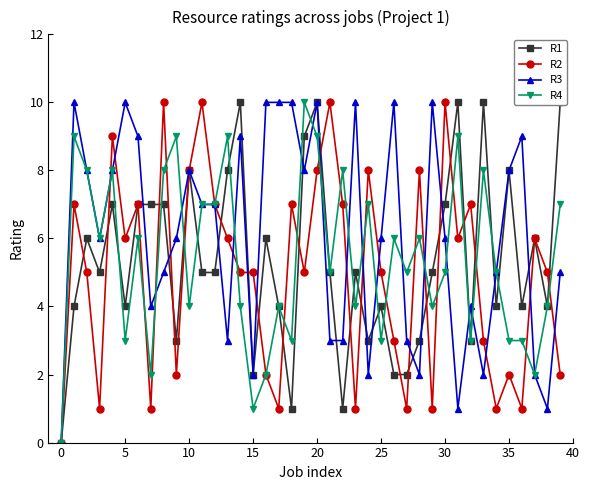

What is the label of the 16th point from the left?

15